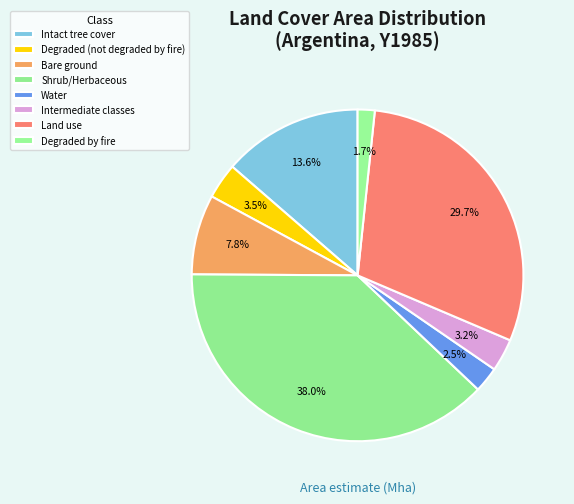

What is the smallest slice in the pie chart?

Degraded by fire